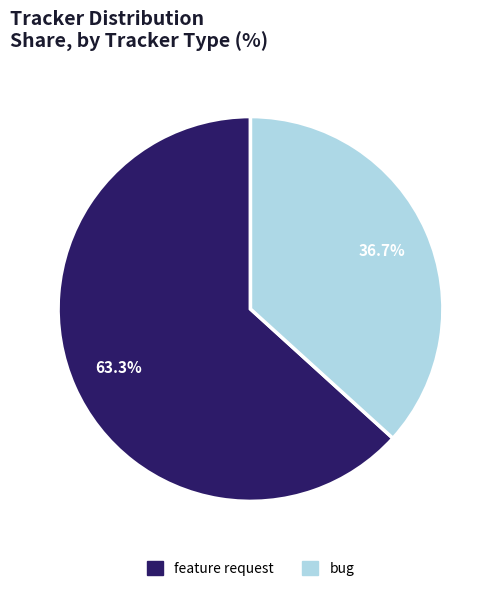

Is there any slice that represents more than half of the pie?

Yes